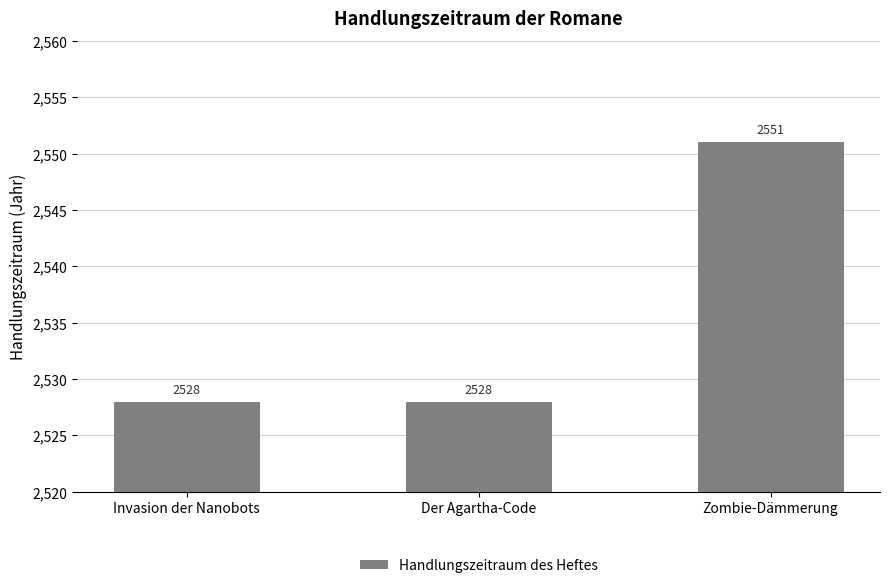

What position from the right is Der Agartha-Code?

2